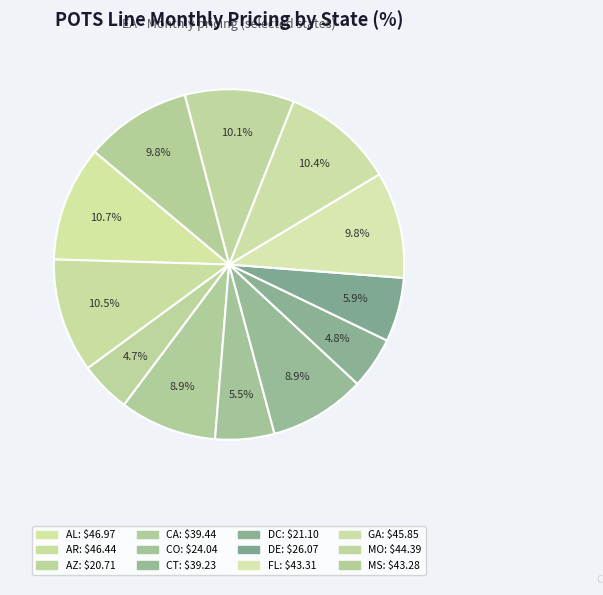

How many segments does this pie chart have?

12